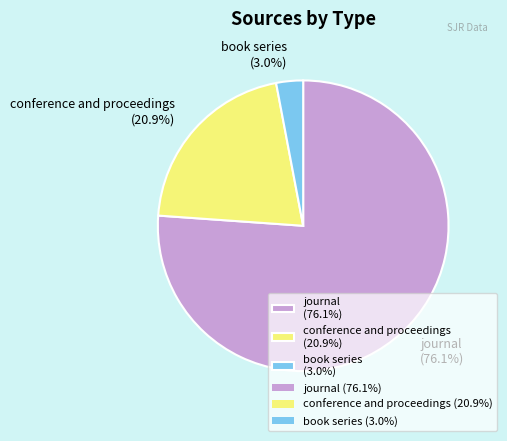

How many slices are in this pie chart?

3